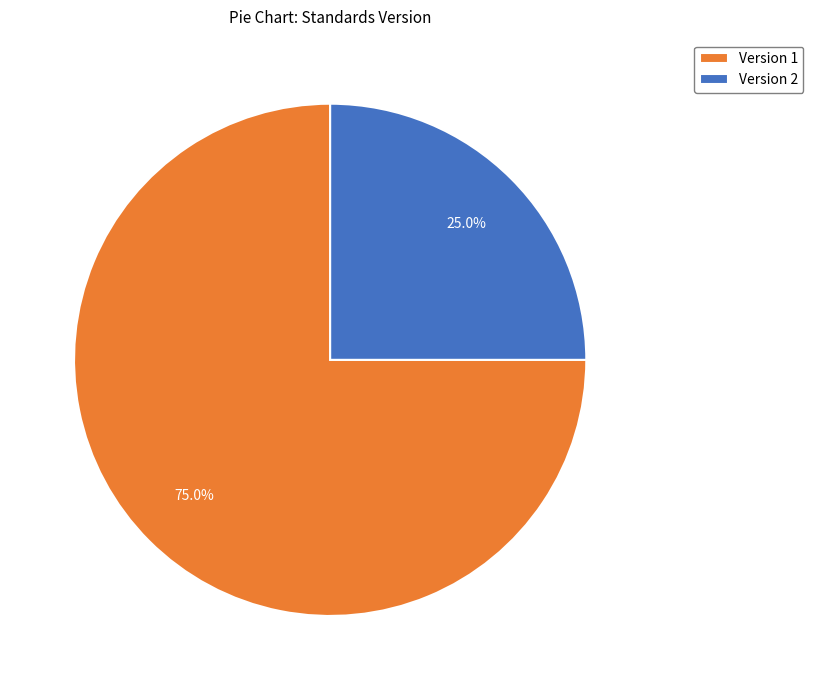

Approximately how many times larger is the value at Version 2 compared to Version 1?

0.3